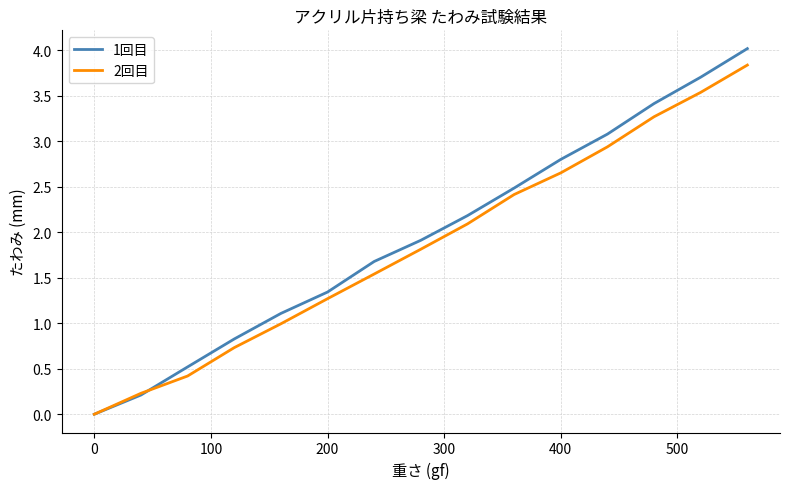

Which series has the largest range (max minus min)?

1回目